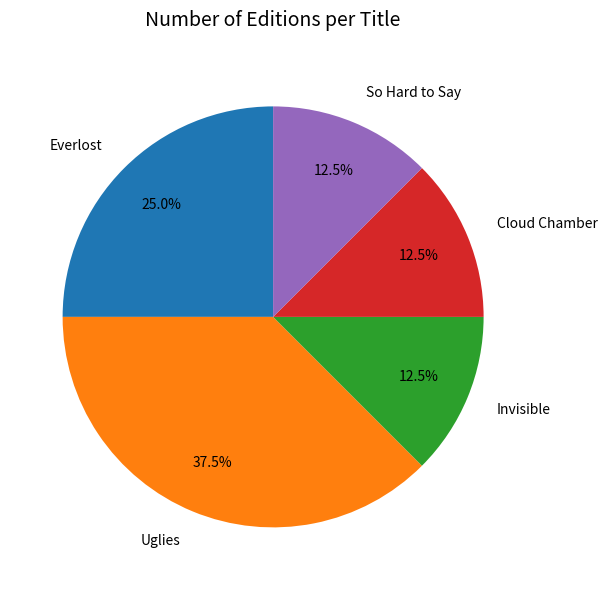

Combined, do Everlost and Cloud Chamber account for over 50%?

No